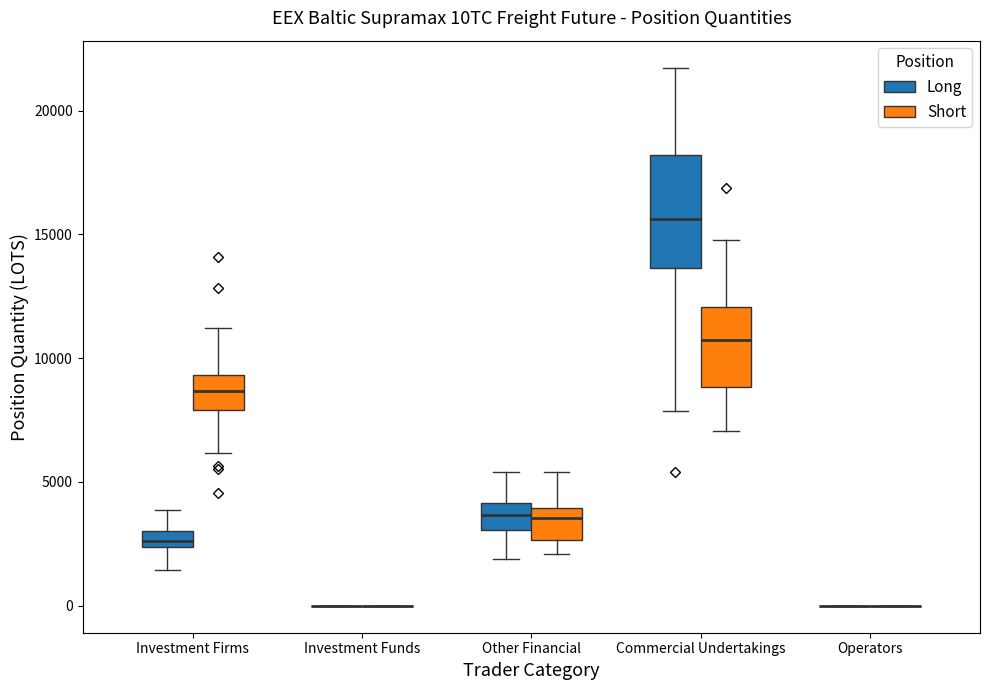

Where is the upper edge of the box for Other Financial (Short) on the y-axis? The values are not printed on the chart, so give them approximately, as read against the axis.

4000